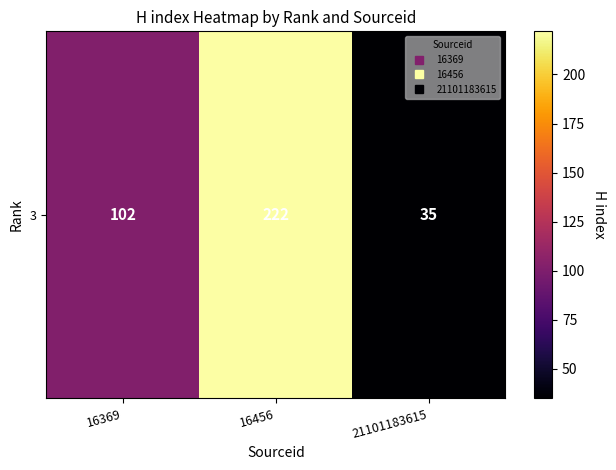

Rank the categories by value from lowest to highest.

21101183615, 16369, 16456